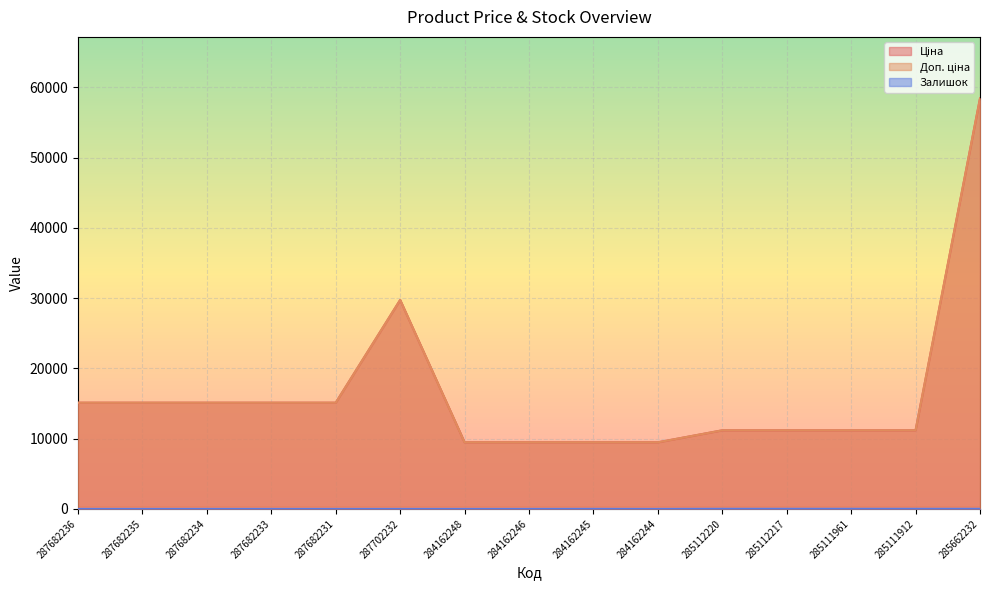

Does the chart display data point markers on the line(s)?

No